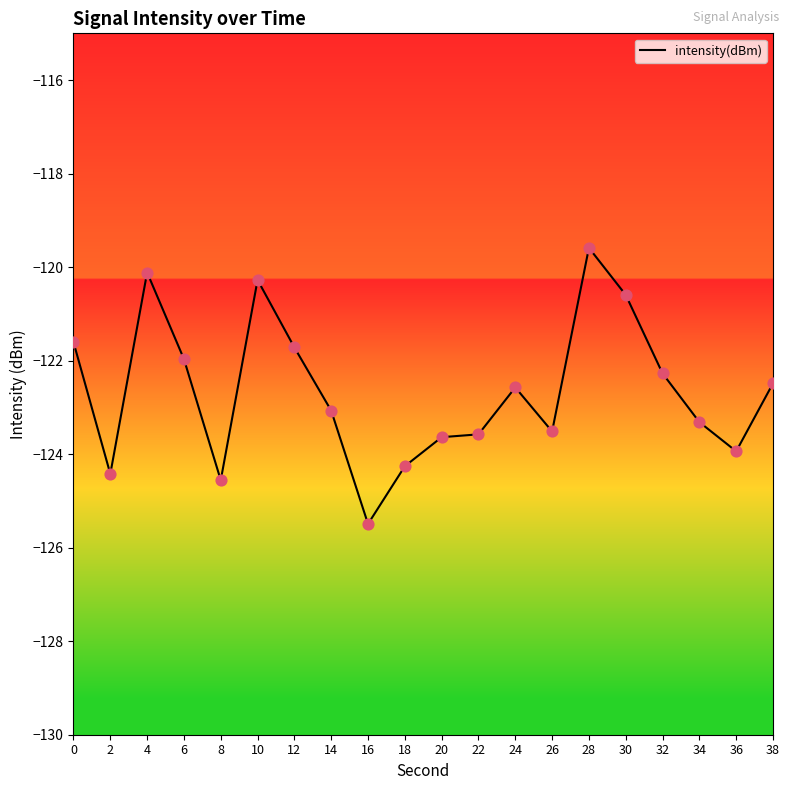

Between 28 and 22, which is larger?

28